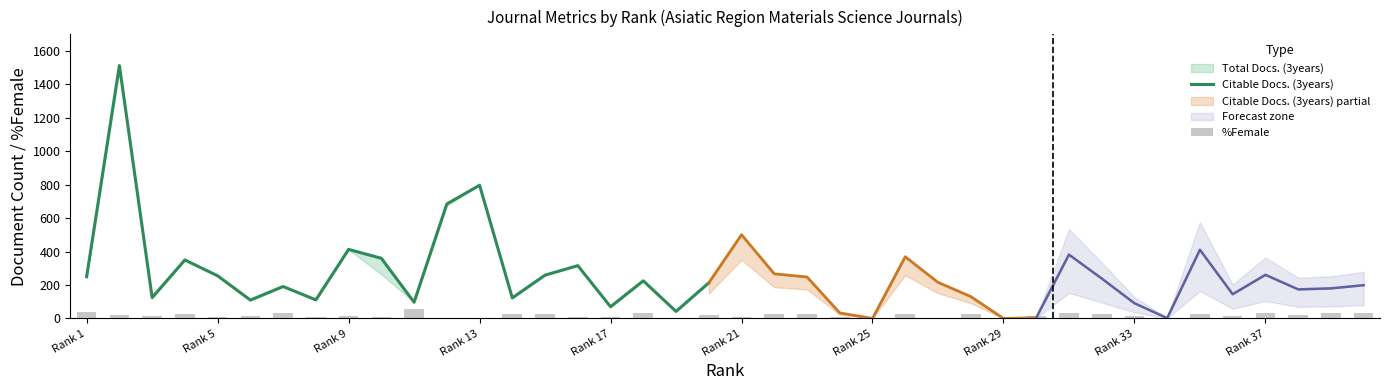

Reading right to left, transcribe all the data shown in this chart.

Total Docs. (3years): 40=199	39=180	38=174	37=261	36=145	35=411	34=2	33=93	32=239	31=382	30=4	29=0	28=131	27=217	26=369	25=0	24=33	23=248	22=267	21=503	20=213	19=42	18=225	17=70	16=316	15=259	14=123	13=797	12=685	11=97	10=360	9=413	8=111	7=191	6=110	5=255	4=350	3=125	2=1513	1=250
Citable Docs. (3years): 40=199	39=180	38=174	37=261	36=145	35=411	34=2	33=91	32=239	31=382	30=4	29=0	28=131	27=216	26=369	25=0	24=33	23=248	22=267	21=501	20=213	19=42	18=225	17=67	16=316	15=259	14=121	13=797	12=675	11=97	10=264	9=412	8=108	7=191	6=106	5=255	4=348	3=120	2=1488	1=243
%Female: 40=30	39=34	38=22	37=31	36=13	35=26	34=4	33=16	32=27	31=32	30=14	29=0	28=25	27=0	26=28	25=0	24=8	23=28	22=26	21=6	20=20	19=2	18=31	17=9	16=10	15=27	14=24	13=4	12=5	11=57	10=8	9=16	8=11	7=33	6=14	5=10	4=28	3=15	2=19	1=37